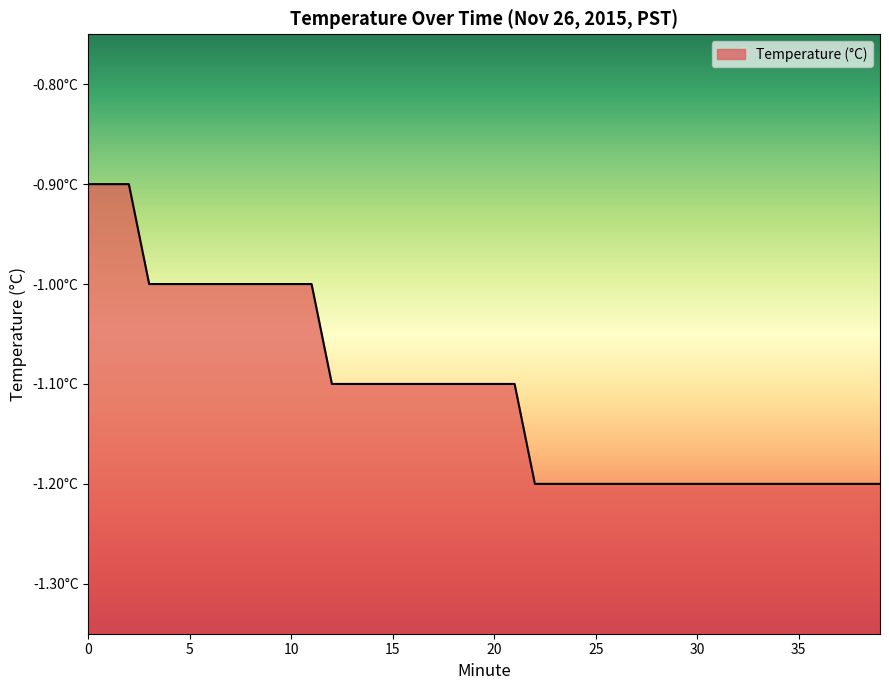

Reading left to right, what are all the values shown in this chart?

0=-0.9	1=-0.9	2=-0.9	3=-1.0	4=-1.0	5=-1.0	6=-1.0	7=-1.0	8=-1.0	9=-1.0	10=-1.0	11=-1.0	12=-1.1	13=-1.1	14=-1.1	15=-1.1	16=-1.1	17=-1.1	18=-1.1	19=-1.1	20=-1.1	21=-1.1	22=-1.2	23=-1.2	24=-1.2	25=-1.2	26=-1.2	27=-1.2	28=-1.2	29=-1.2	30=-1.2	31=-1.2	32=-1.2	33=-1.2	34=-1.2	35=-1.2	36=-1.2	37=-1.2	38=-1.2	39=-1.2